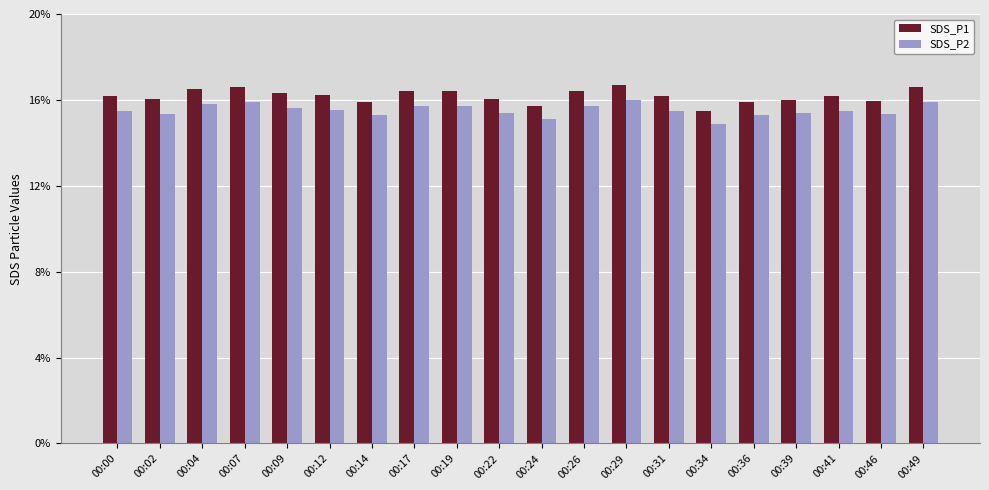

What are all the series names shown in the legend?

SDS_P1, SDS_P2